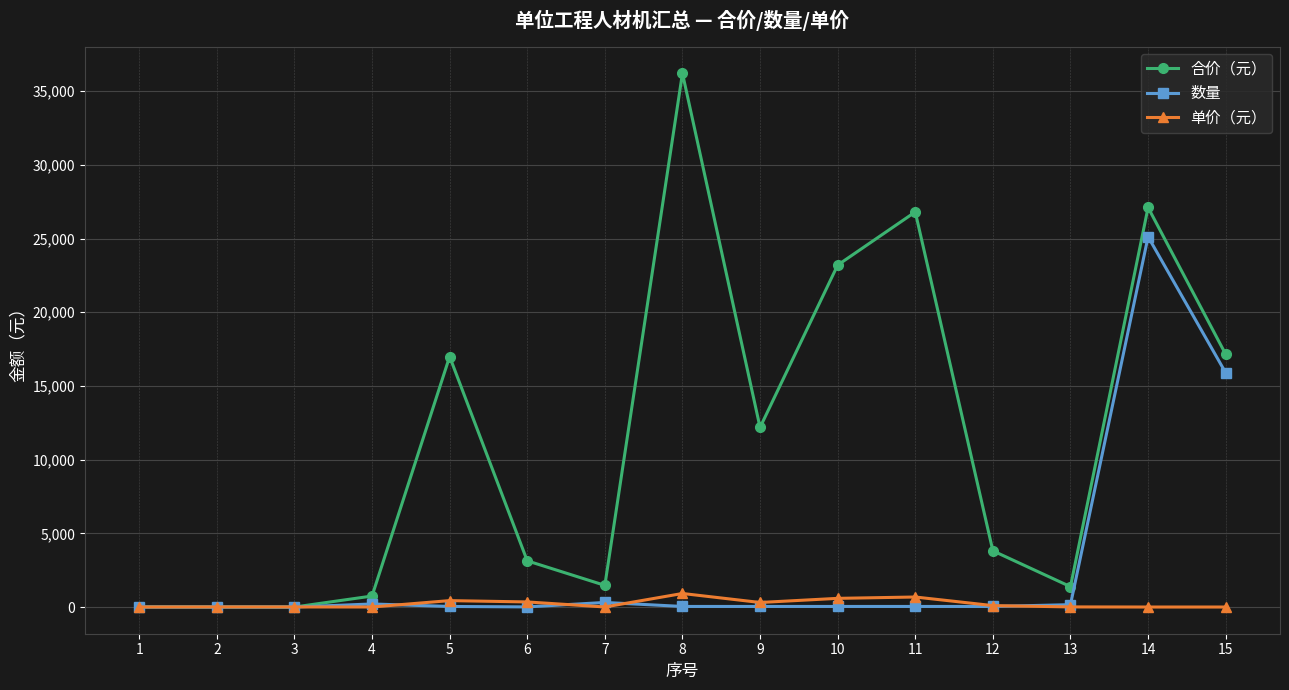

Which series changed the most between 12 and 14?

数量